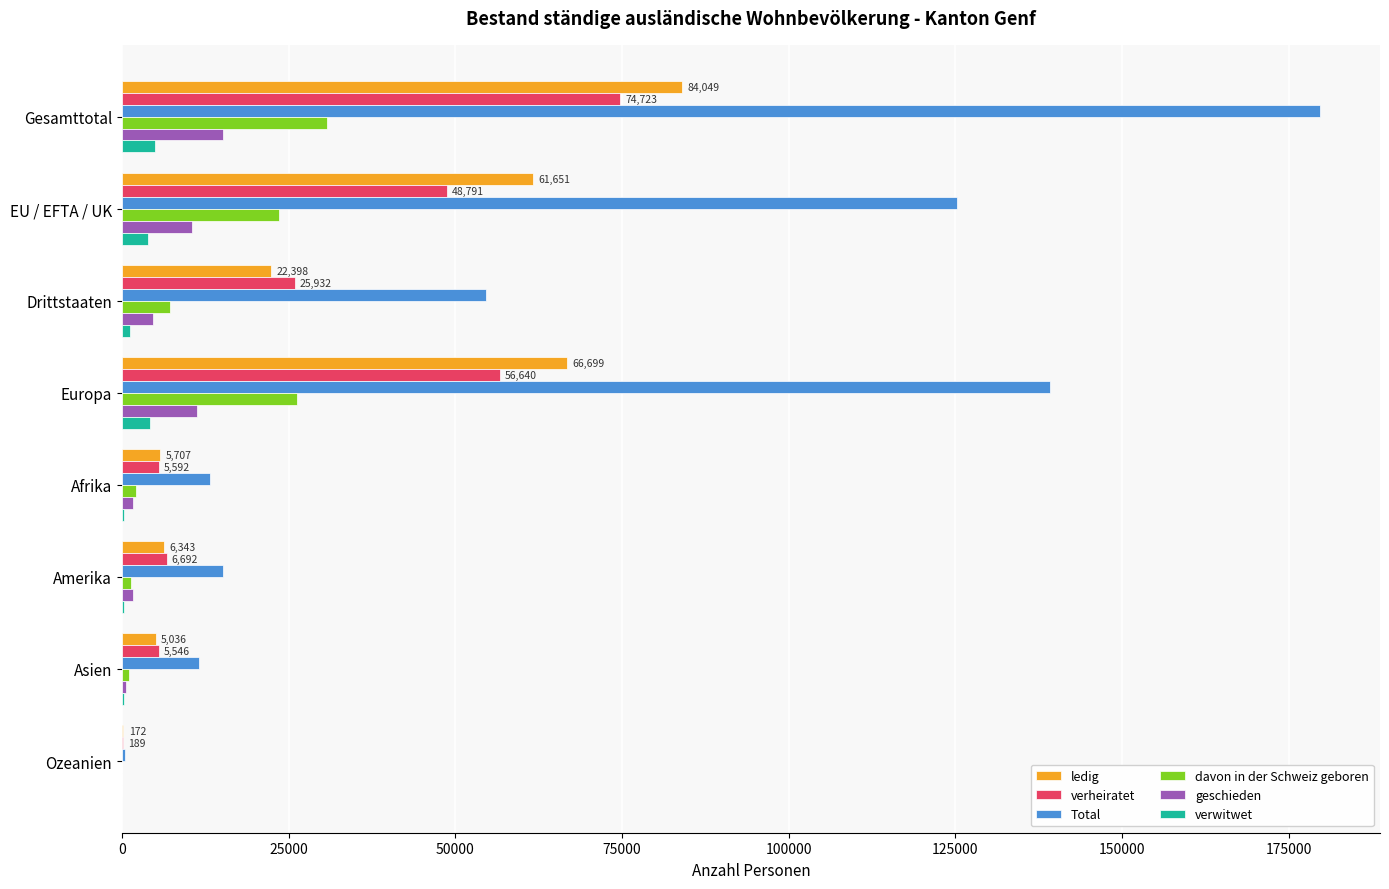

Which label corresponds to the largest value in the chart?

Gesamttotal